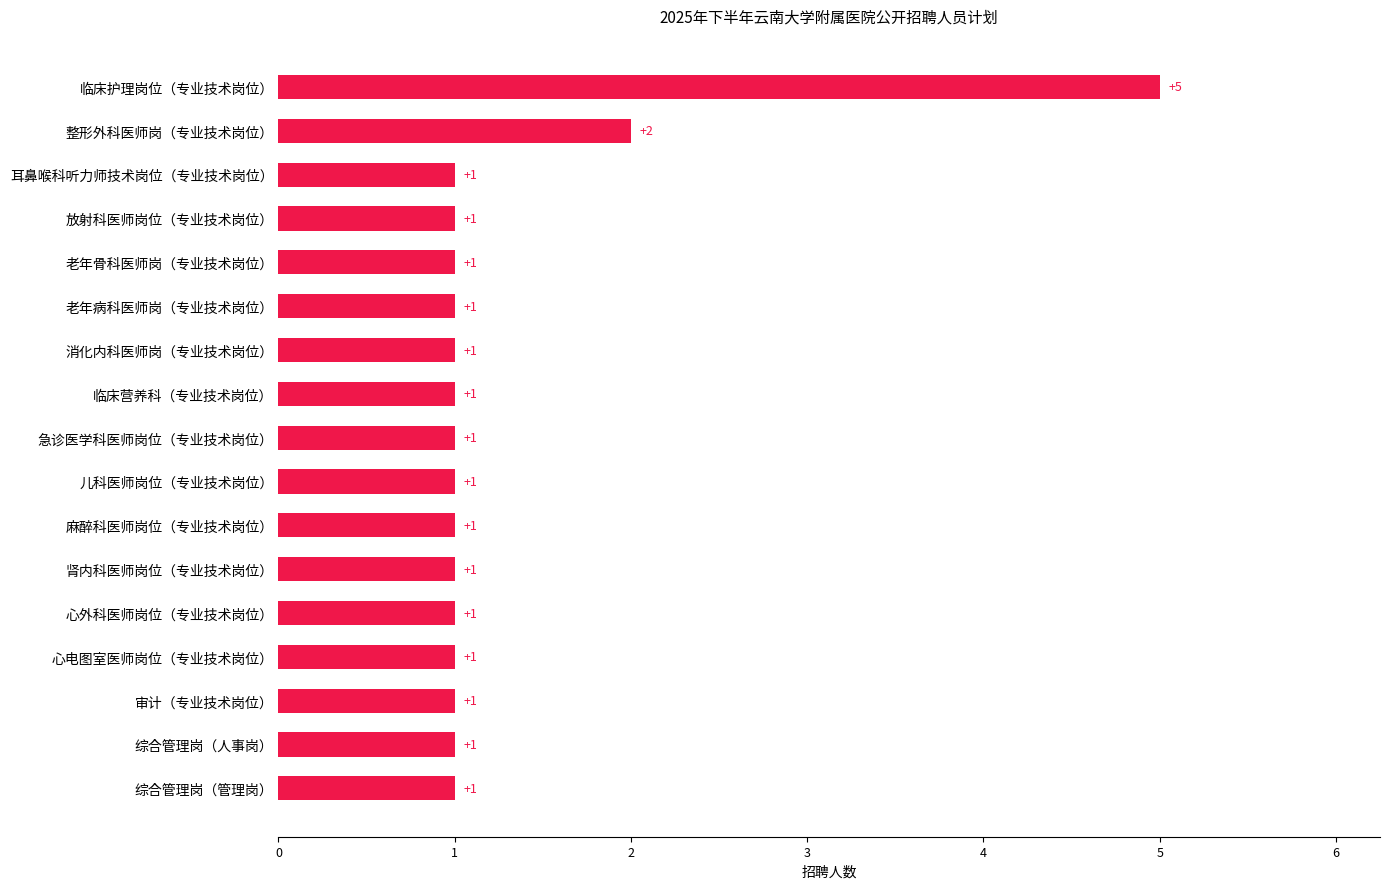

What is the difference between the maximum and minimum values?

4